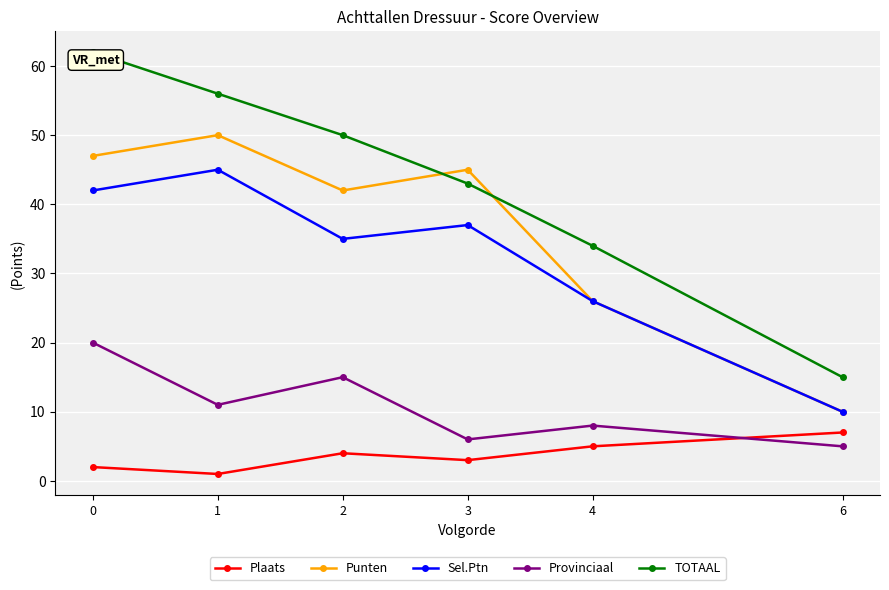

What is the average value of the TOTAAL series?

43